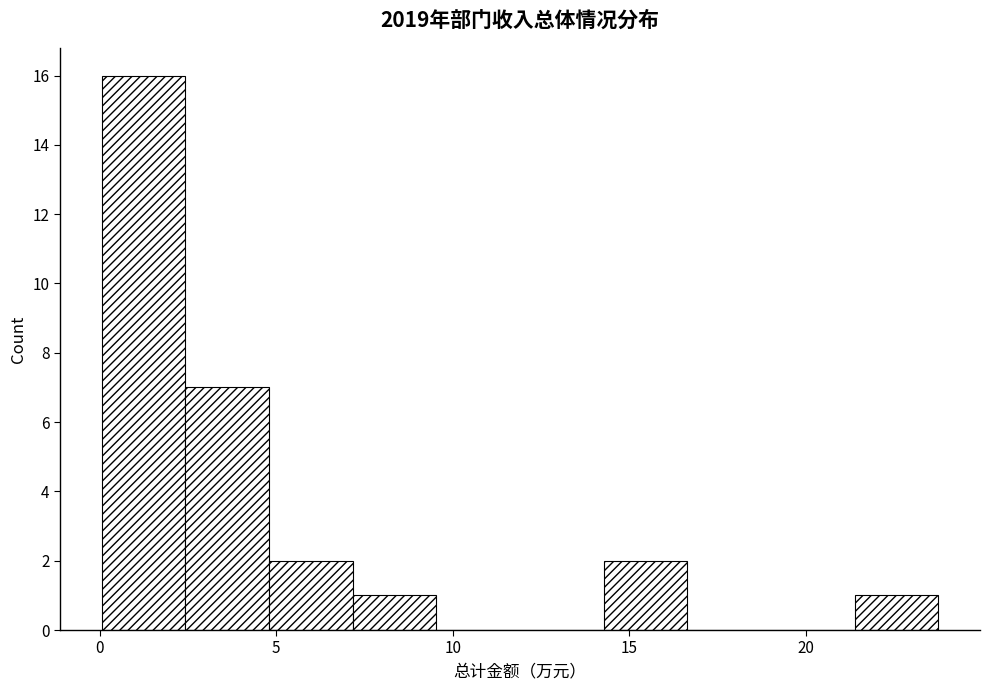

Reading left to right, transcribe this chart: for each bar, give the range it covers on the x-axis and its height. Neither the bar edges nor the heights are printed on the chart, so give them approximately, as read against the axes.

0.0 to 2.5: 16
2.5 to 5.0: 7
5.0 to 7.0: 2
7.0 to 9.5: 1
9.5 to 12.0: 0
12.0 to 14.5: 0
14.5 to 16.5: 2
16.5 to 19.0: 0
19.0 to 21.5: 0
21.5 to 24.0: 1